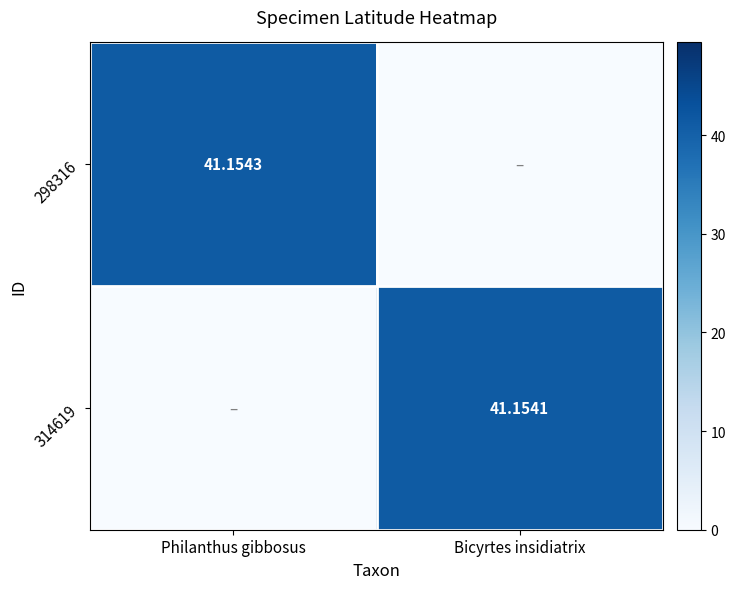

What is the sum of all 298316 values?

41.2